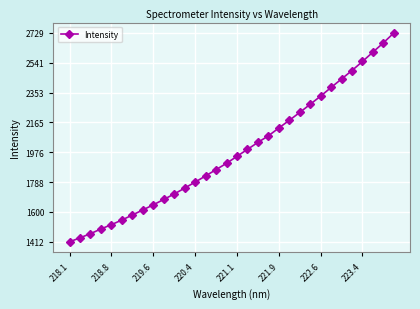

What is the minimum value shown in the chart?

1411.7